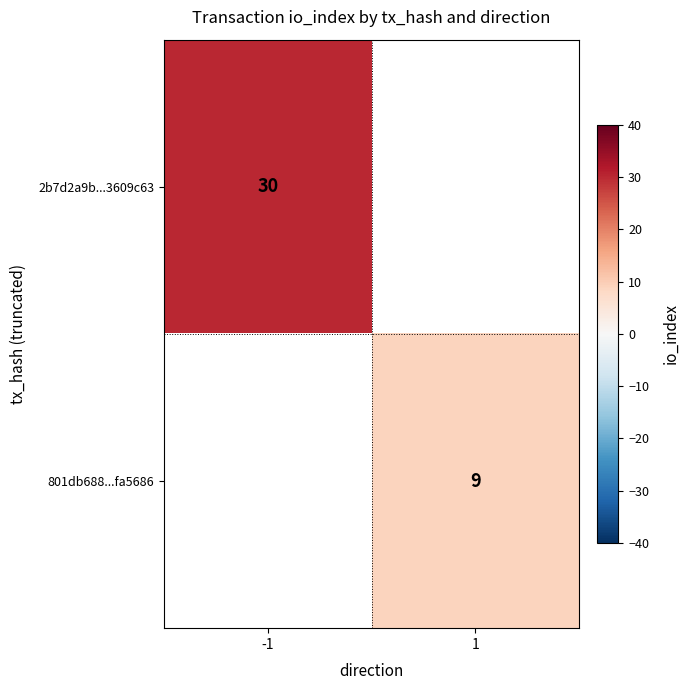

How many data points does each series have?

2